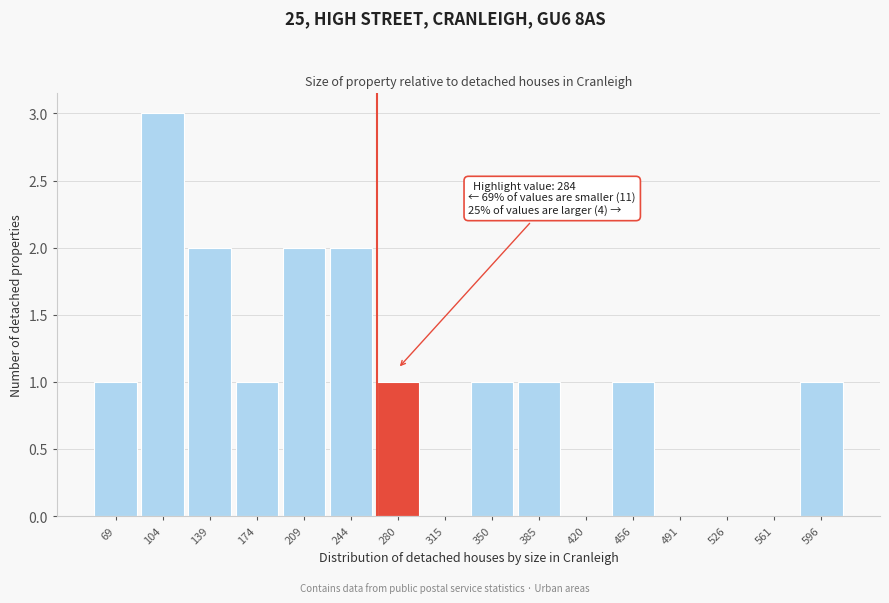

Reading left to right, list all the values displayed in this chart.

69=1	104=3	139=2	174=1	209=2	244=2	280=1	315=0	350=1	385=1	420=0	456=1	491=0	526=0	561=0	596=1